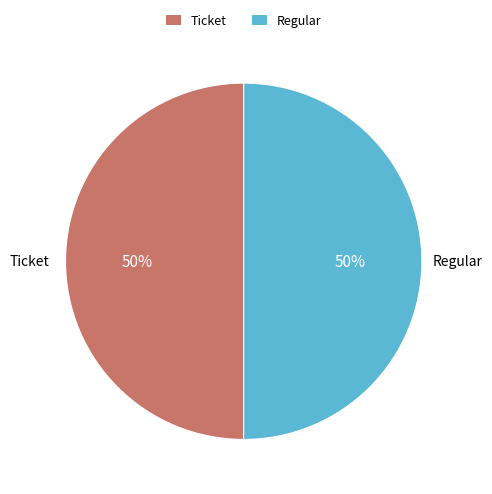

The Ticket slice represents 39% of the pie. True or false?

False